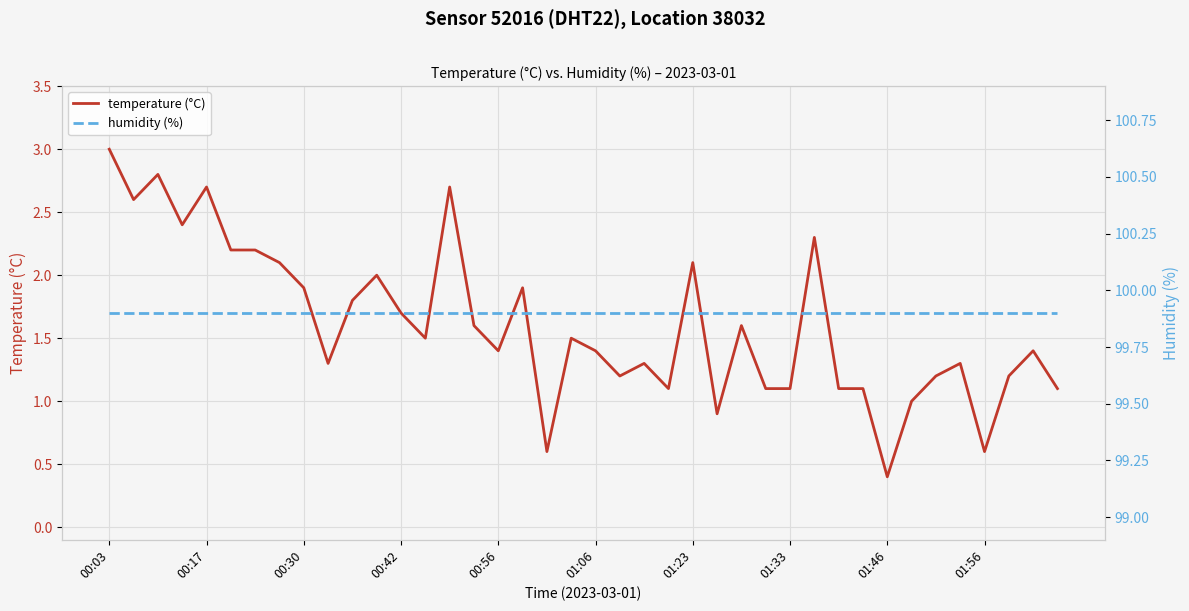

What is the approximate value of temperature (°C) at 01:56?

0.6